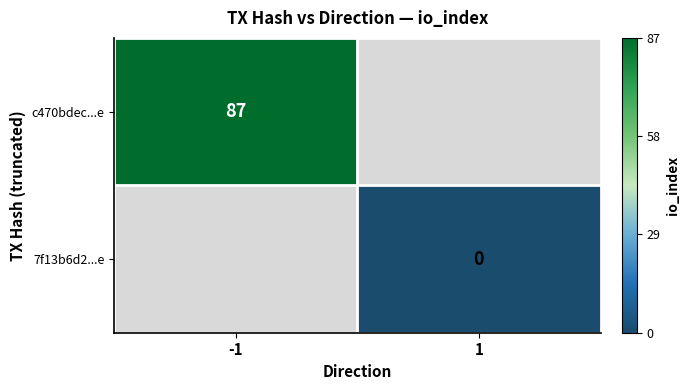

Between 1 and -1, which is larger?

-1